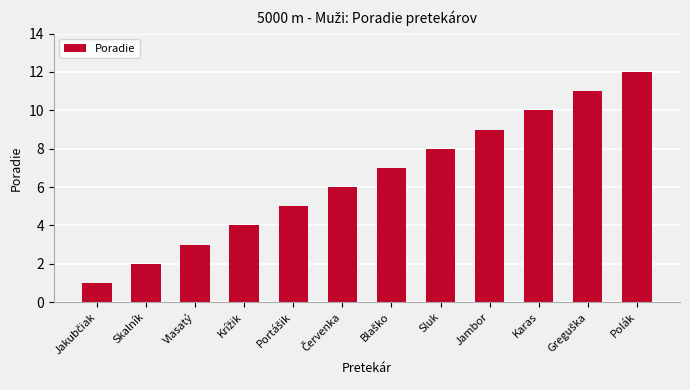

What is the minimum value shown in the chart?

1